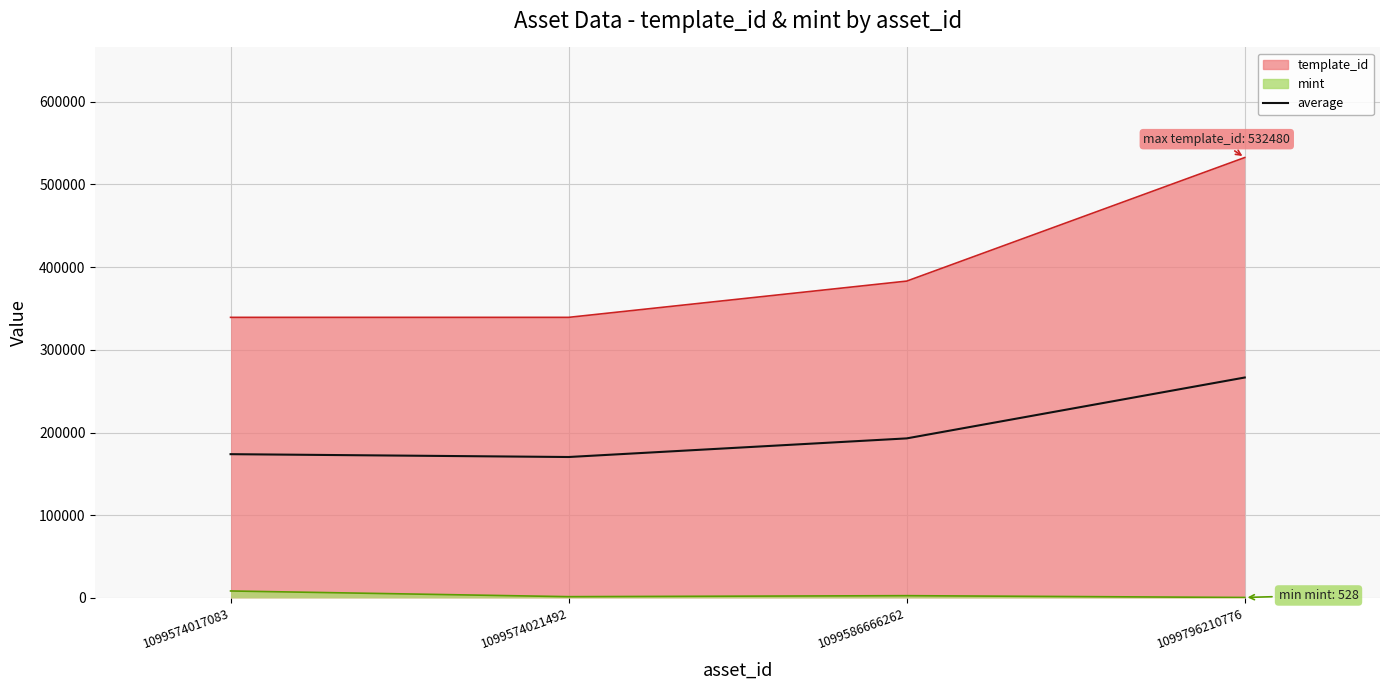

What is the difference between the maximum and minimum values?

96134